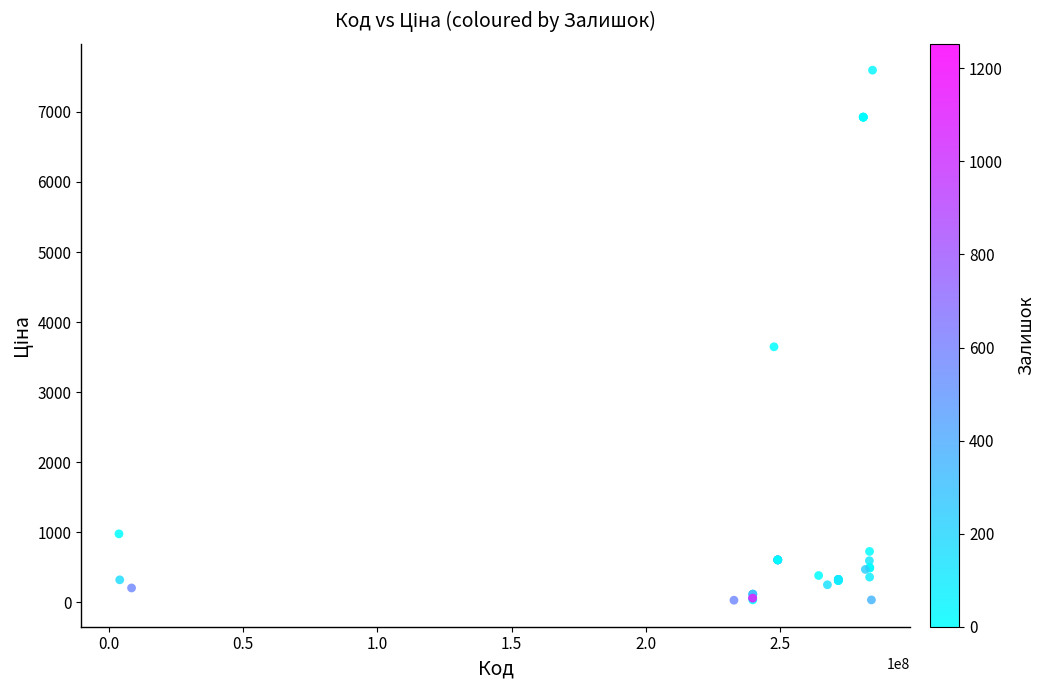

What Y value in the scatter plot is closest to 3812?

3646.5